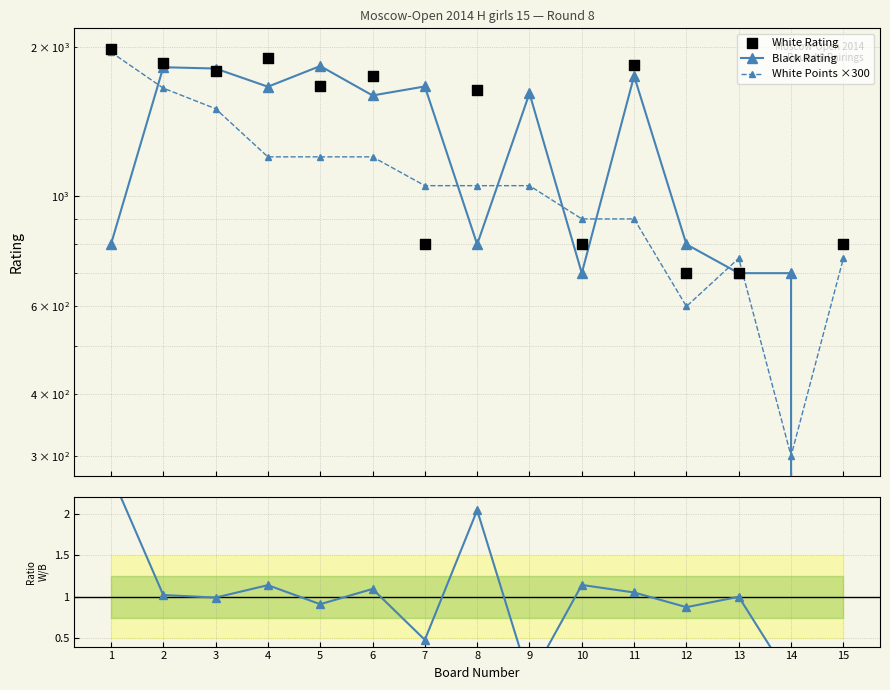

Which series has the largest Y range (max minus min)?

White Rating